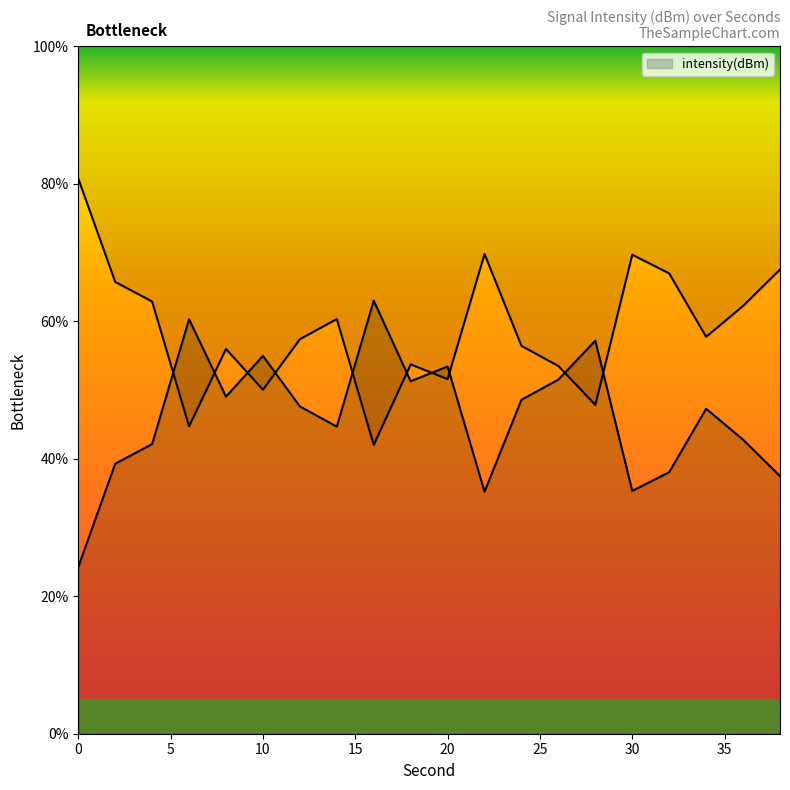

How many points are lower than both their immediate neighbors (excluding endpoints)?

5